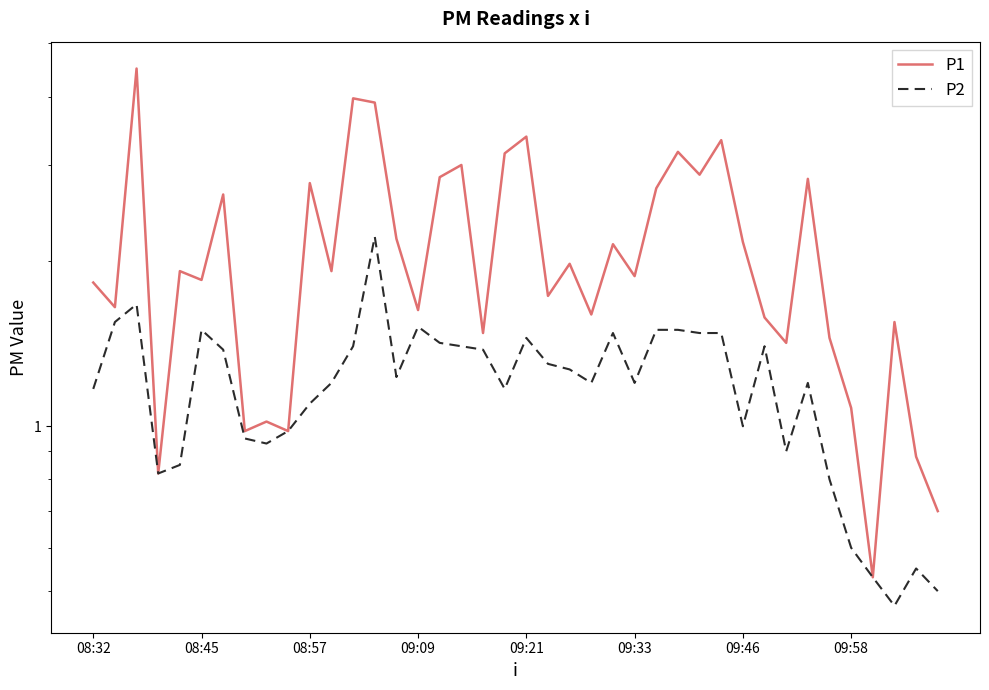

What is the approximate value of P1 at 24?

2.1